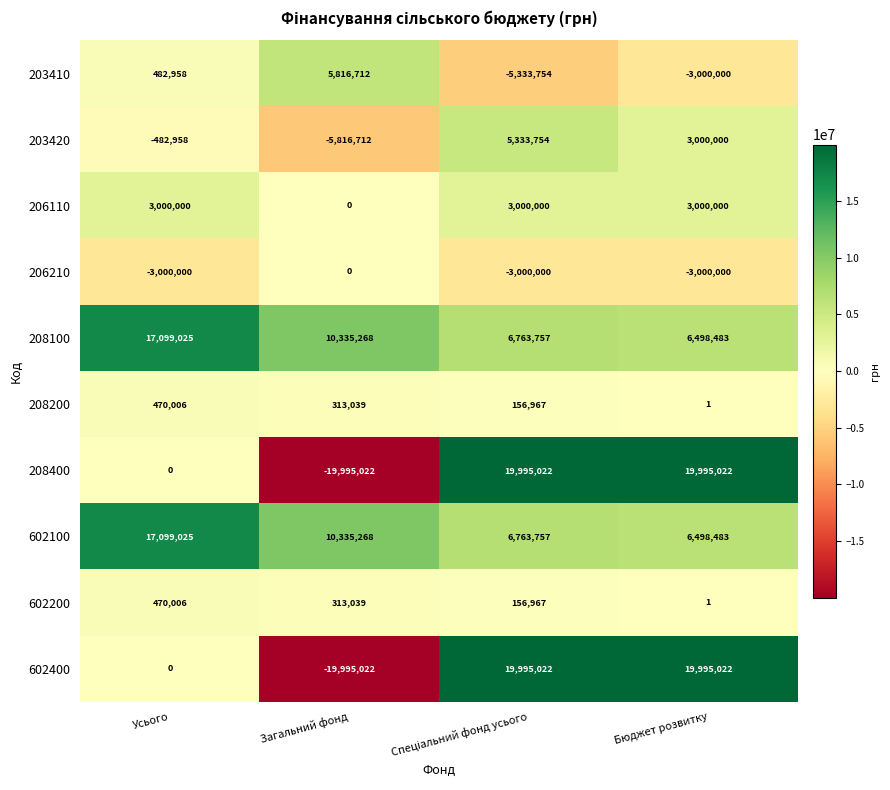

Is it true that 206110 equals 1462183 at Усього?

False